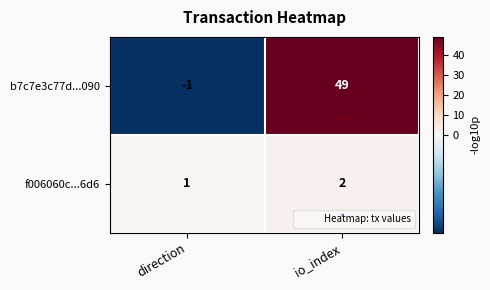

What is the sum of all f006060c...6d6 values?

3